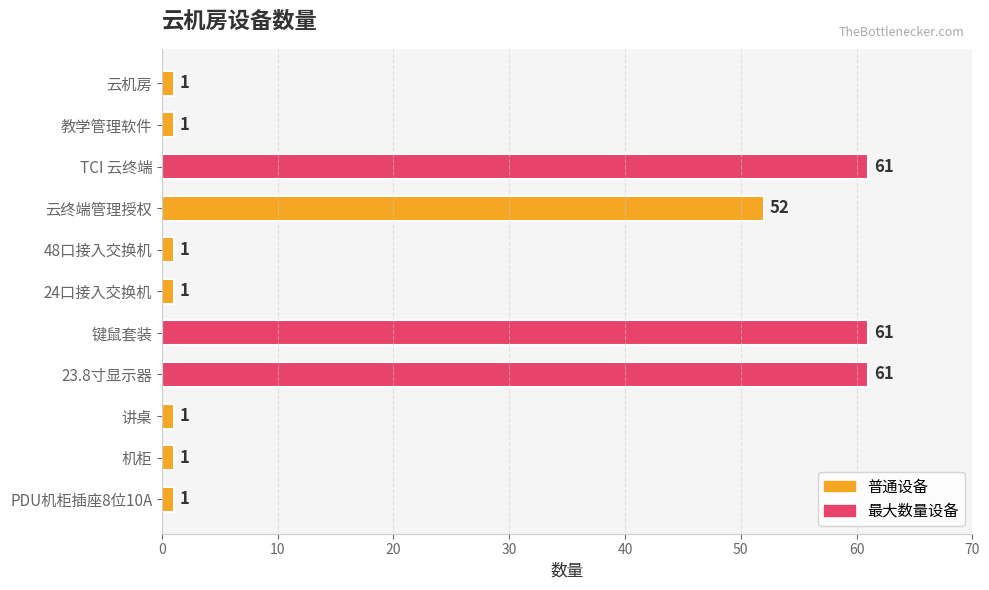

What is the smallest value displayed?

1